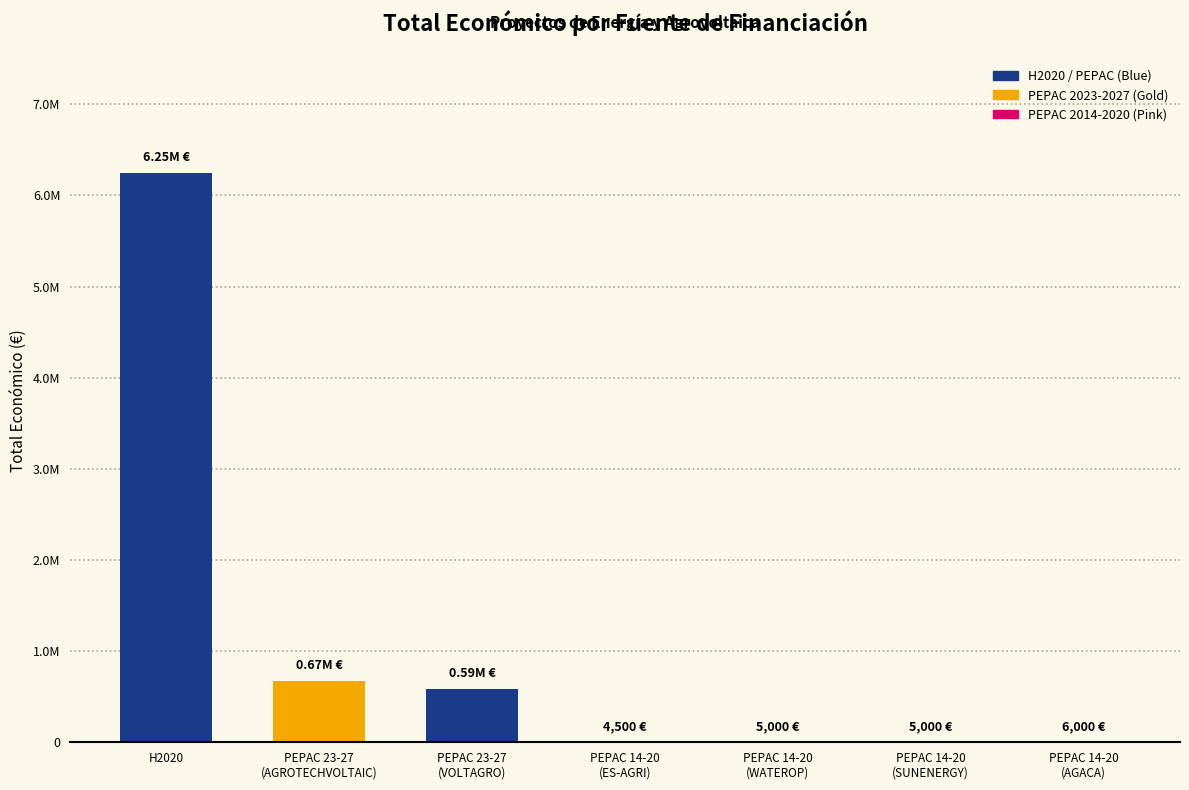

What is the difference between the maximum and minimum values?

6244816